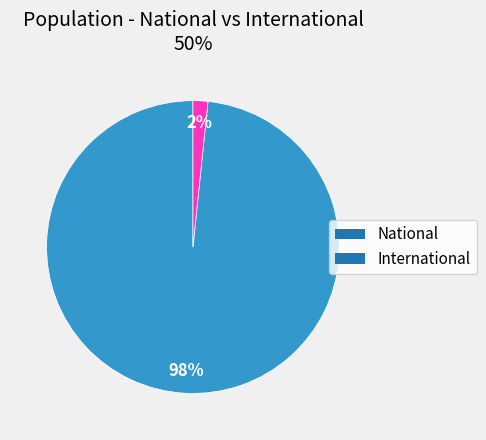

What is the majority slice?

National